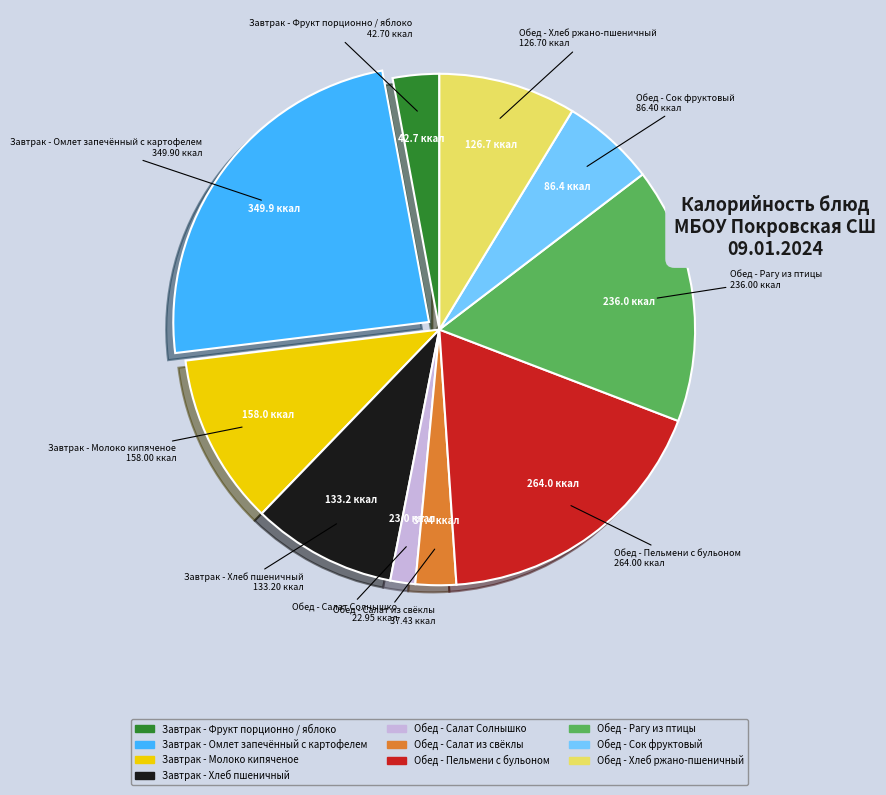

What is the largest slice in the pie chart?

Завтрак - Омлет запечённый с картофелем